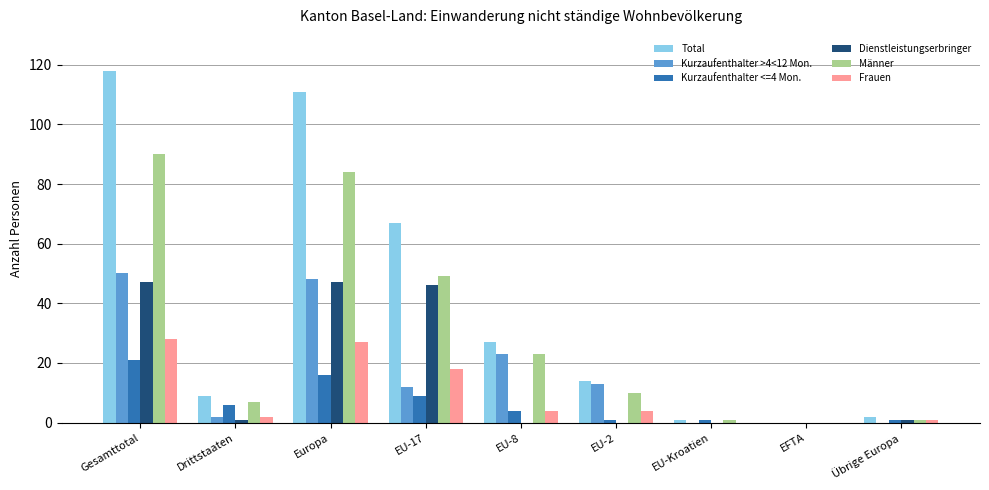

What is the sum of all Männer values?

265